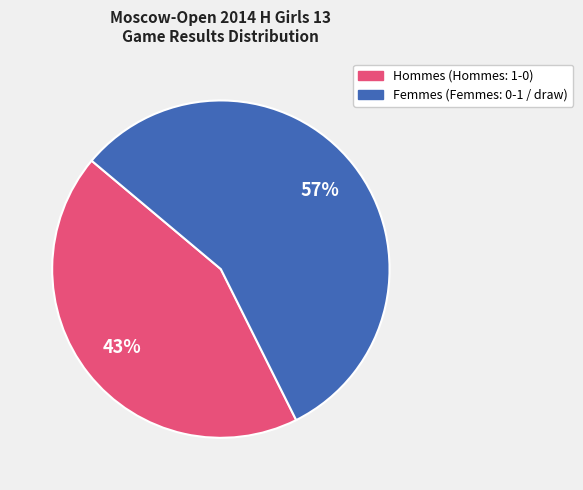

To the nearest percent, what is the average slice percentage?

50%